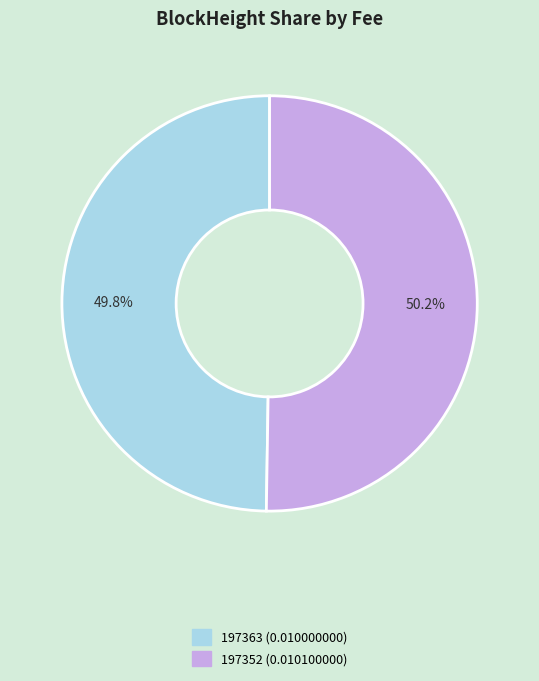

How many slices are in this pie chart?

2